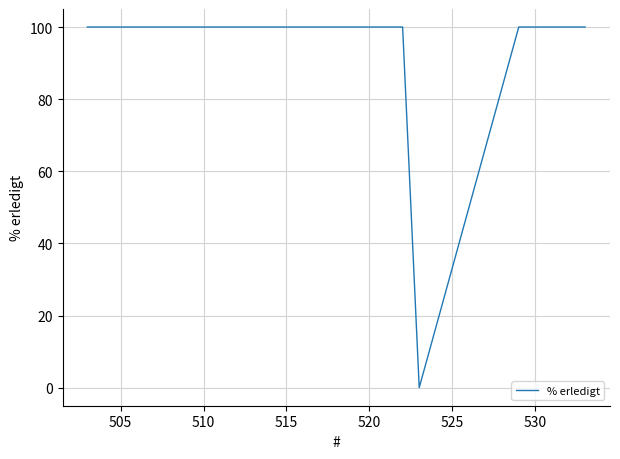

What is the greatest value displayed?

100